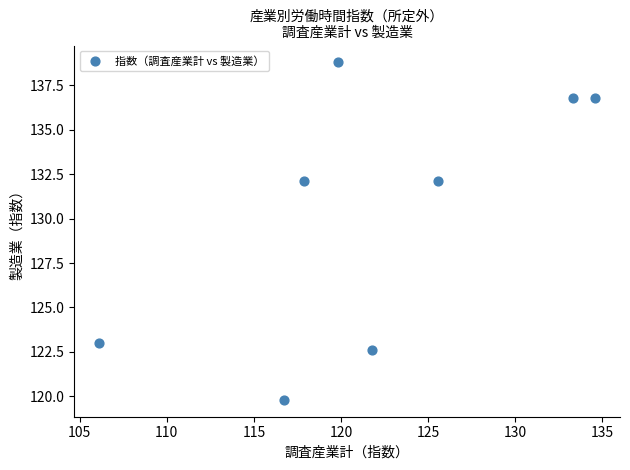

What is the range of X values (max minus min)?

28.5